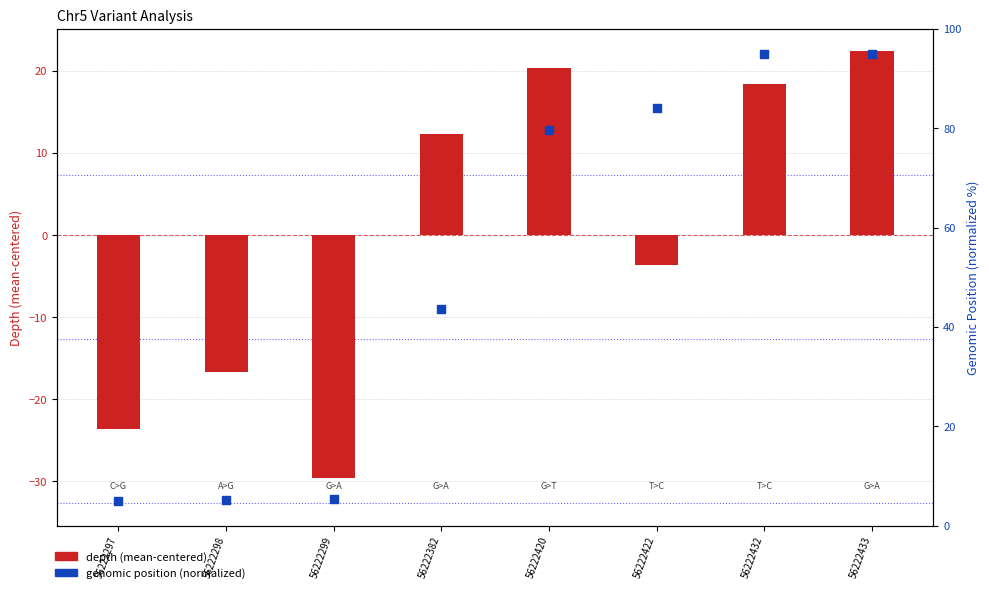

Which series has the largest total across all categories?

genomic position (normalized)